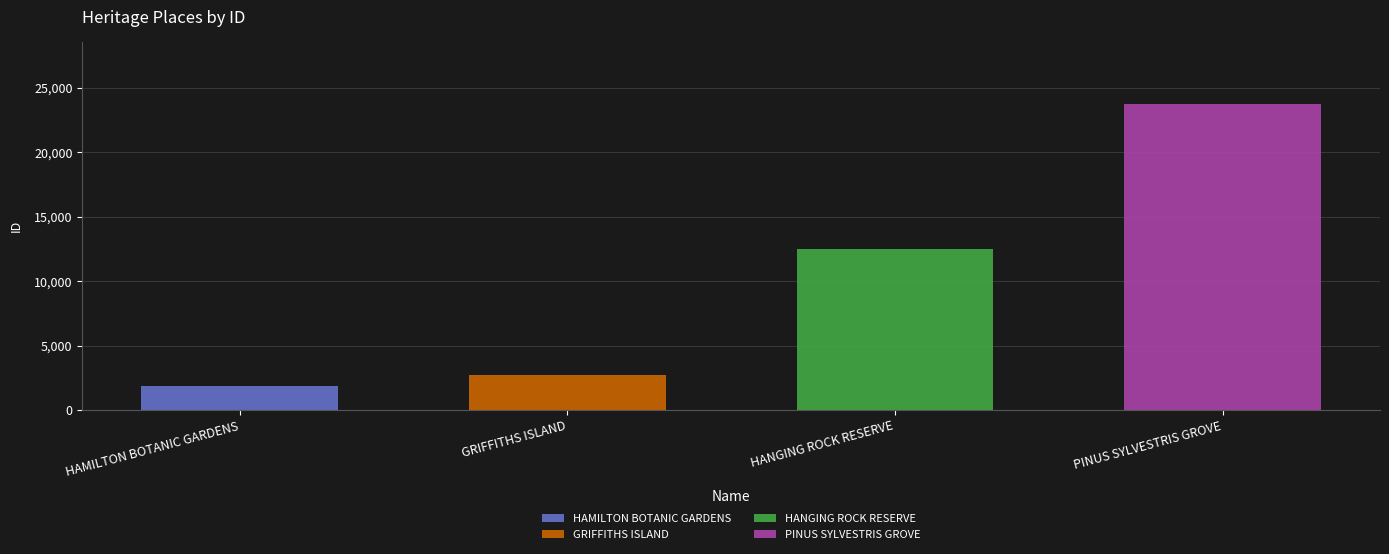

What value does the data have at HAMILTON BOTANIC GARDENS, to the nearest 50?

1850